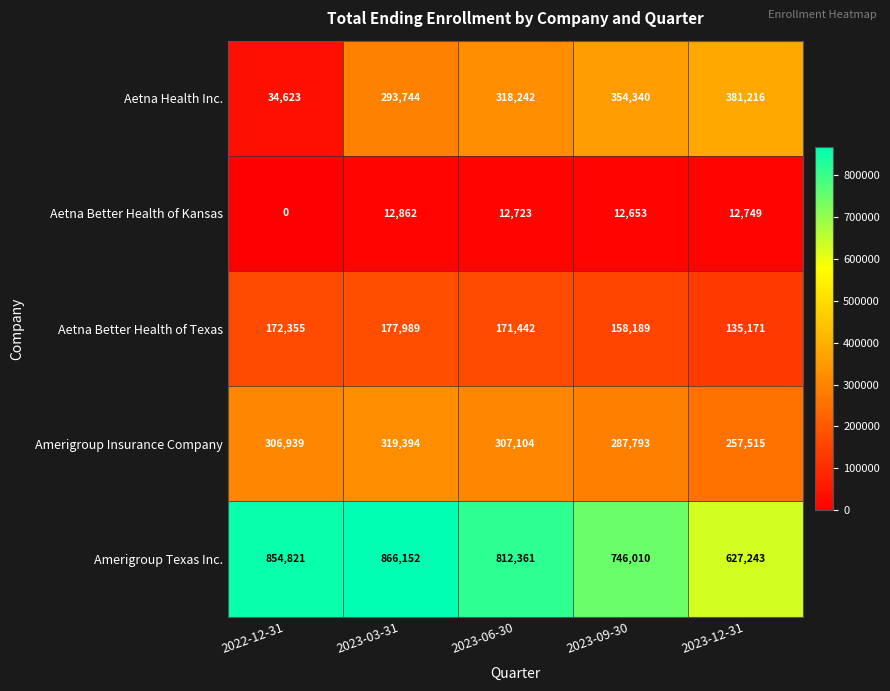

Which label corresponds to the largest value in the chart?

2023-03-31